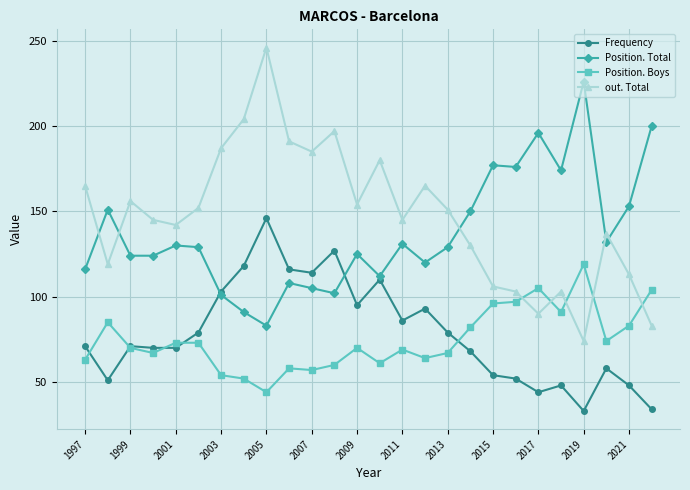

Which series has the largest total across all categories?

out. Total